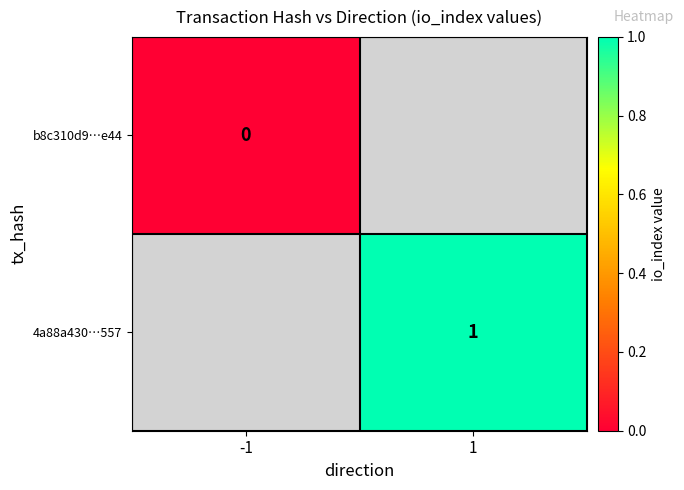

True or false: 4a88a430…557 has a value of 1 at 1.

True